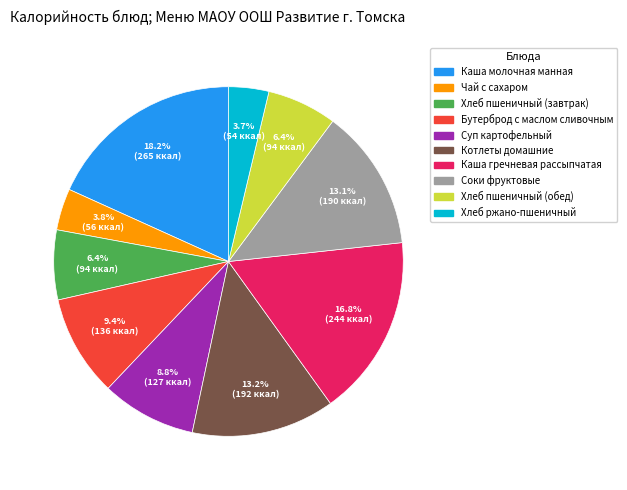

To the nearest percent, what portion does Каша молочная манная represent?

18%